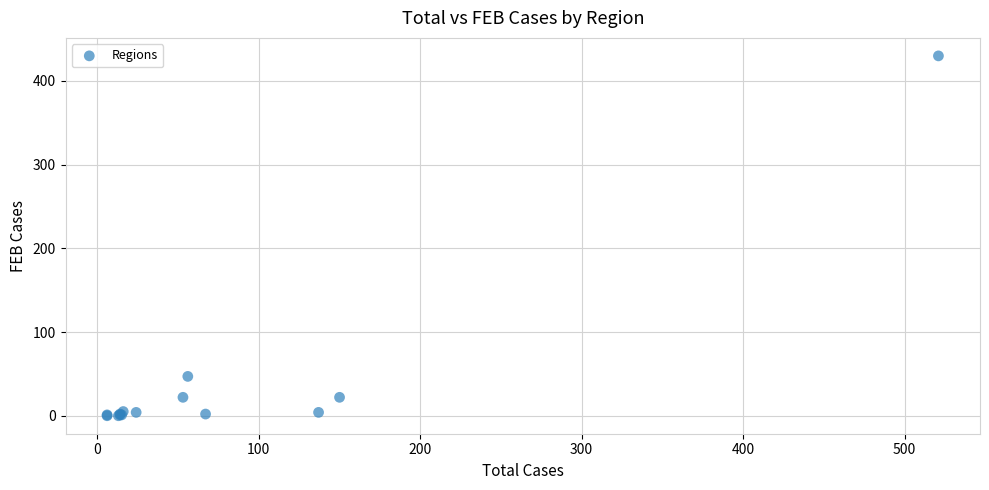

What Y value in the scatter plot is closest to 215?

47